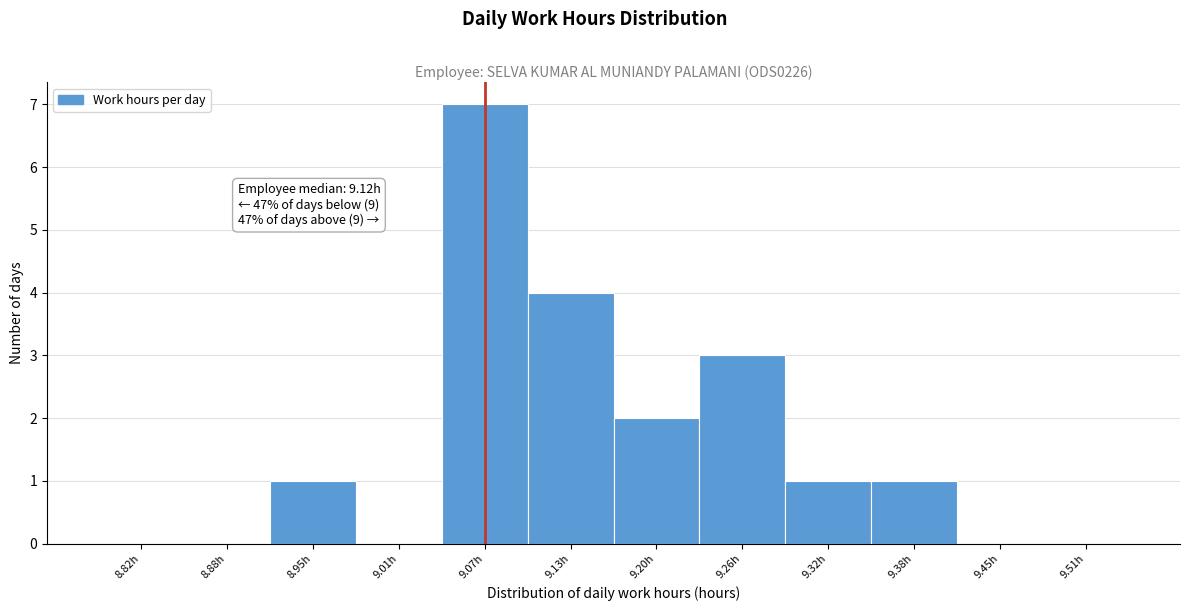

Which range on the x-axis has the tallest bar?

9.04 to 9.10